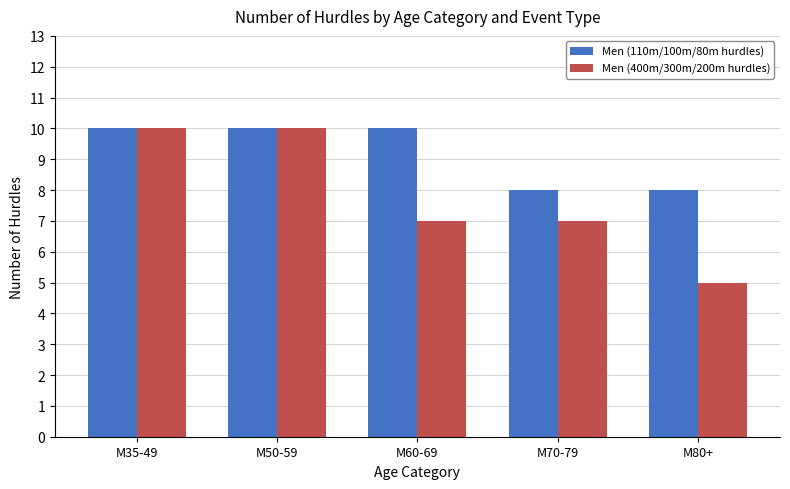

How many bars are there in each group?

2